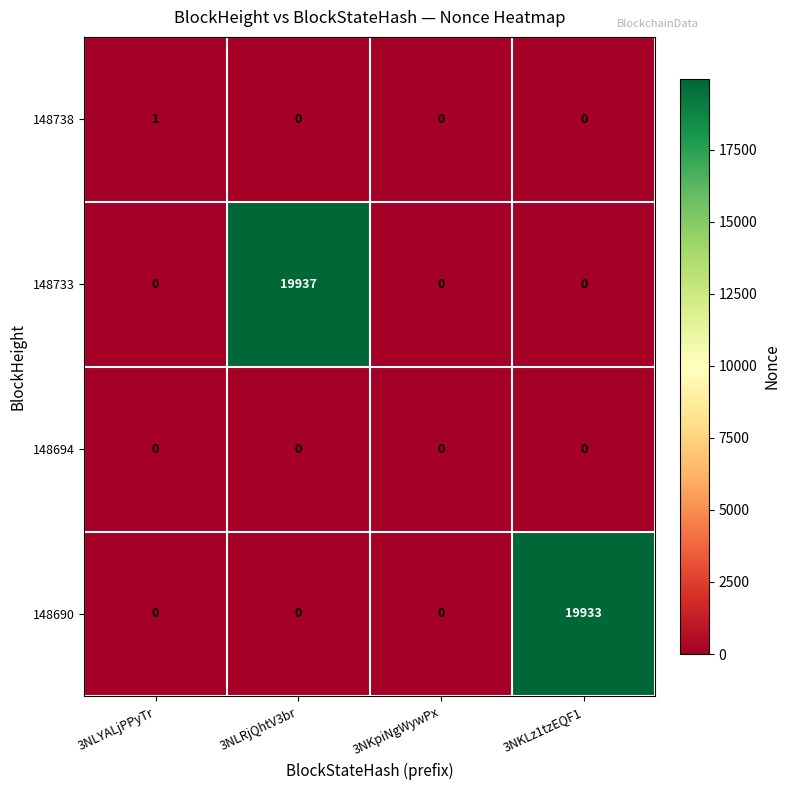

List the series in order of their peak value, highest first.

148733, 148690, 148738, 148694